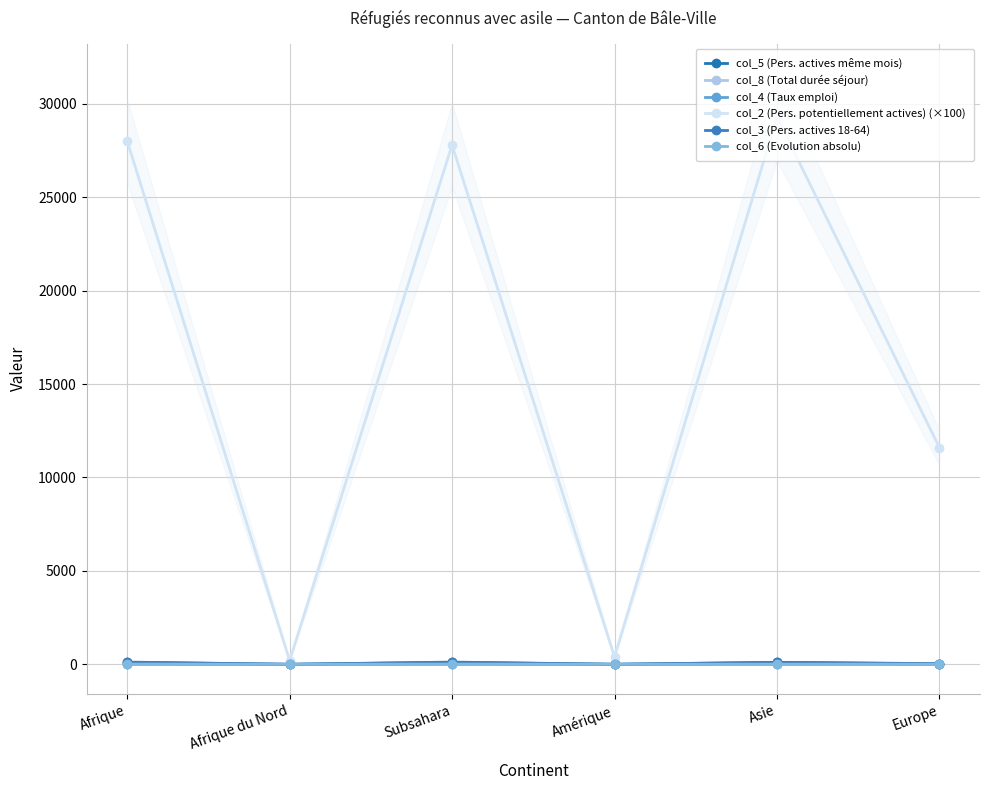

What is the difference between the maximum and minimum values in the col_4 (Taux emploi) series?

0.4